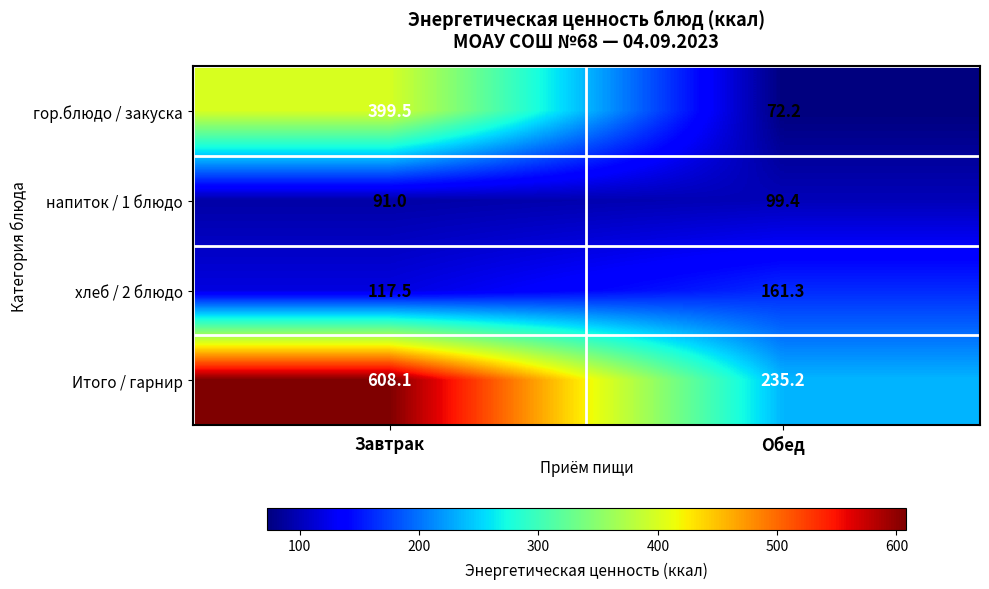

What is the difference between the напиток / 1 блюдо values at Завтрак and Обед?

8.4